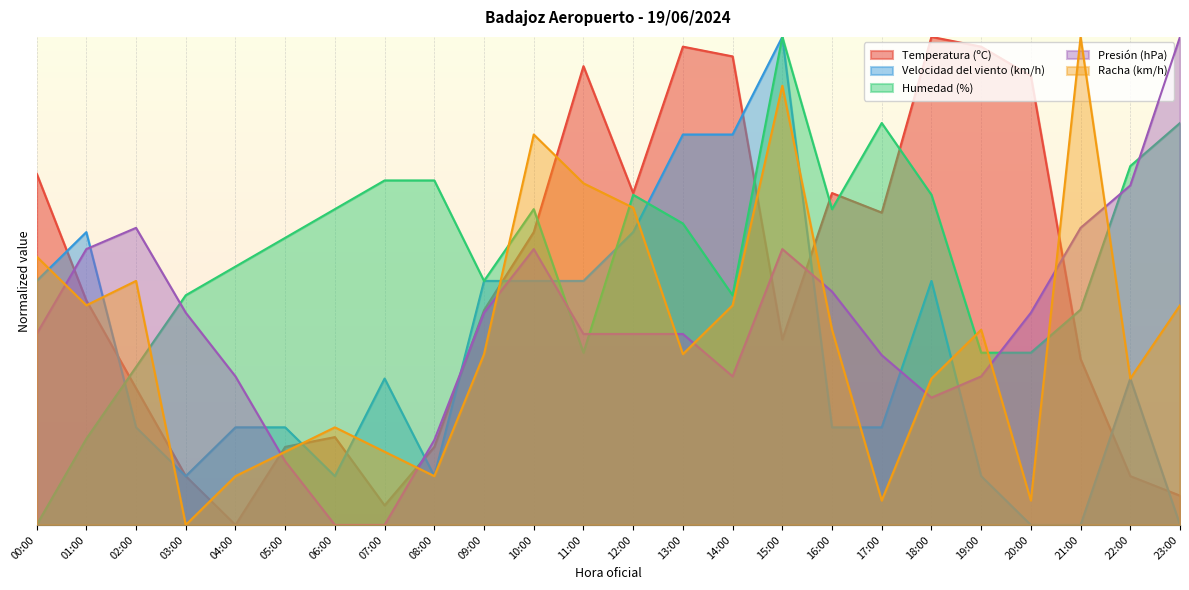

What is the difference between the Velocidad del viento (km/h) values at 06:00 and 13:00?

0.7